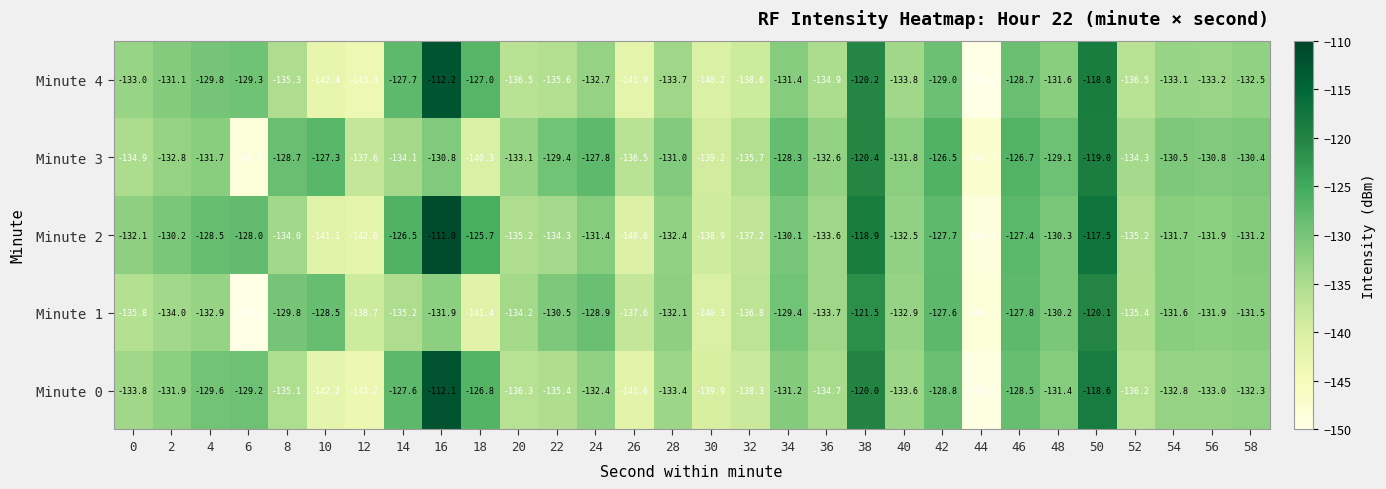

True or false: Minute 3 has a value of -205.3 at 24.

False